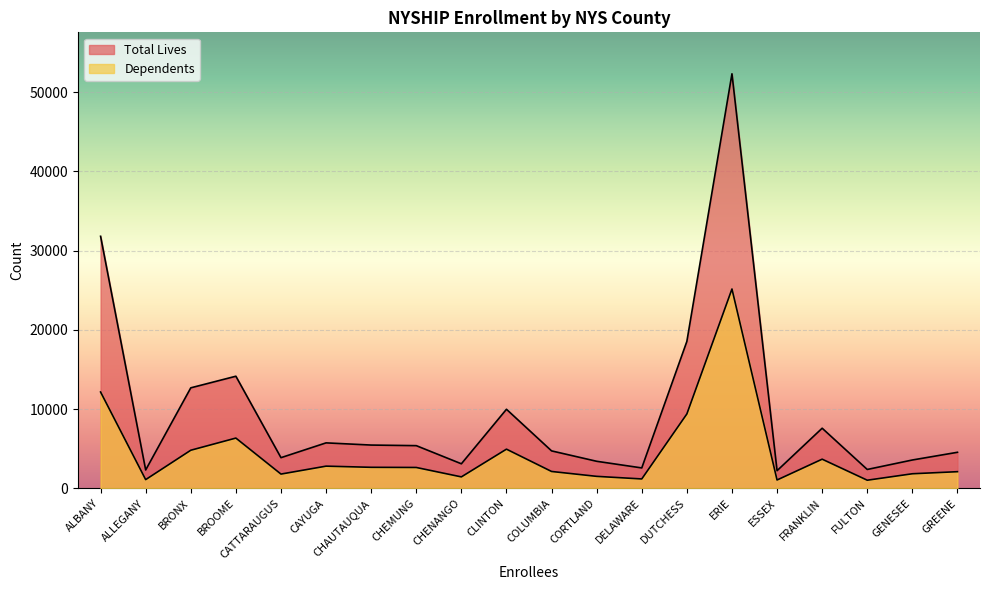

Does the chart display data point markers on the line(s)?

No